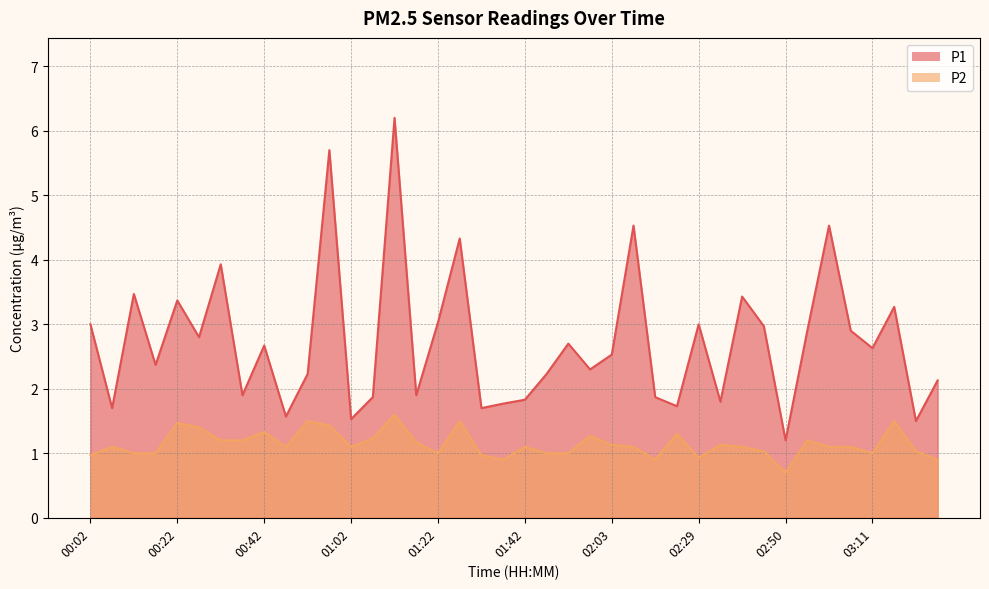

Which series has the widest spread of values?

P1